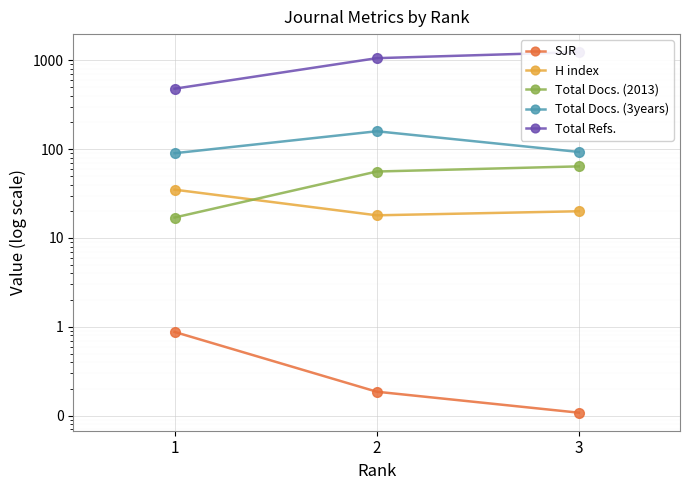

How many series are shown in this chart?

5